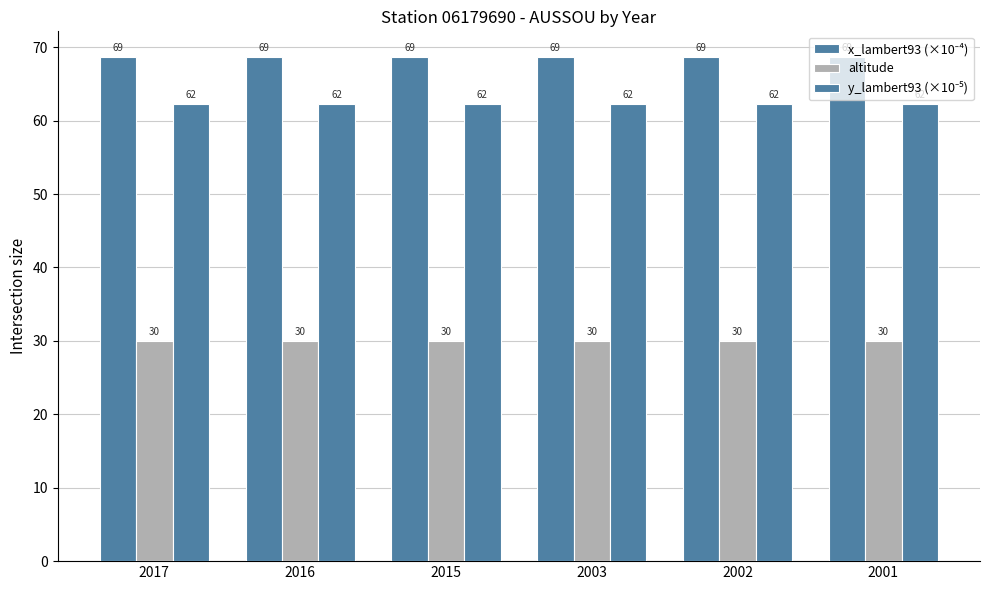

Count the number of data series in this chart.

3